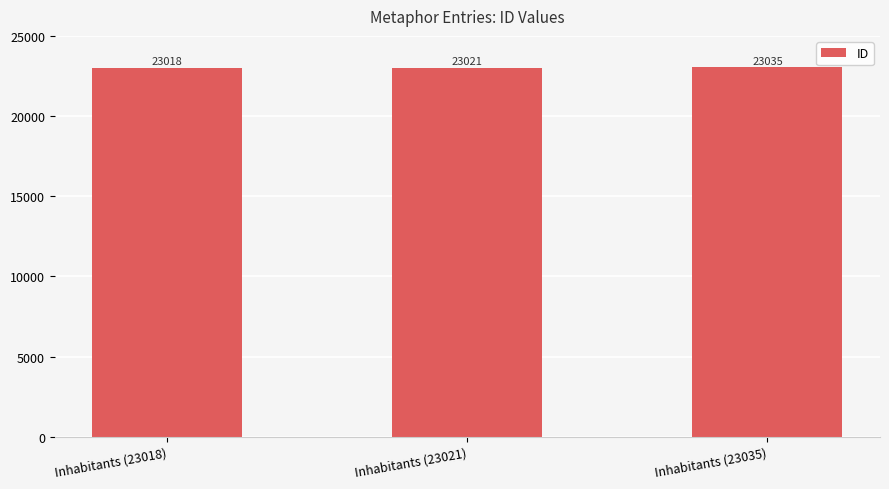

Between Inhabitants (23021) and Inhabitants (23035), which is larger?

Inhabitants (23035)